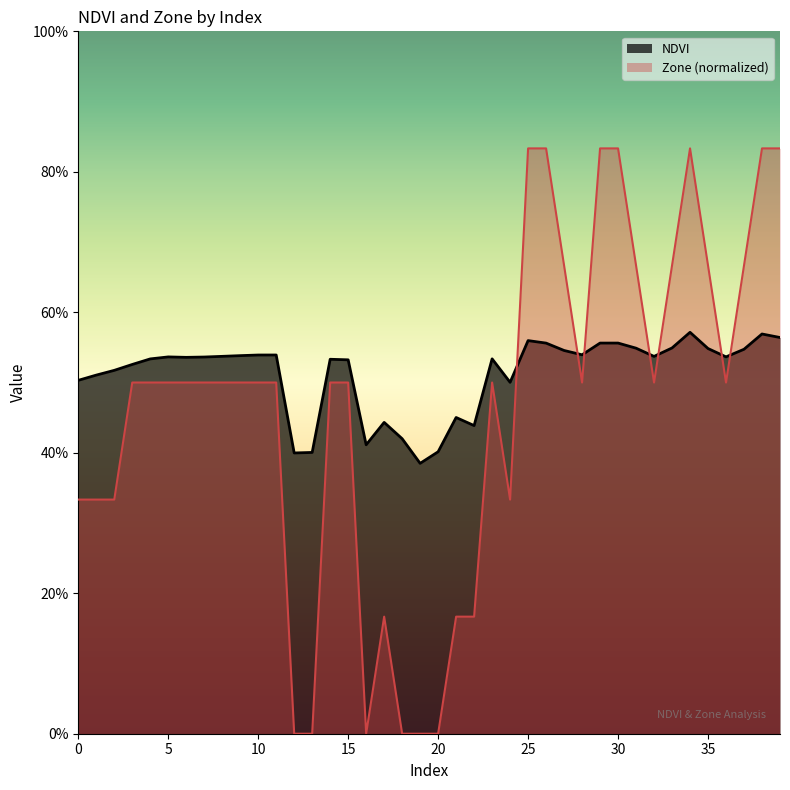

Is it true that NDVI equals 0.3 at 2?

False